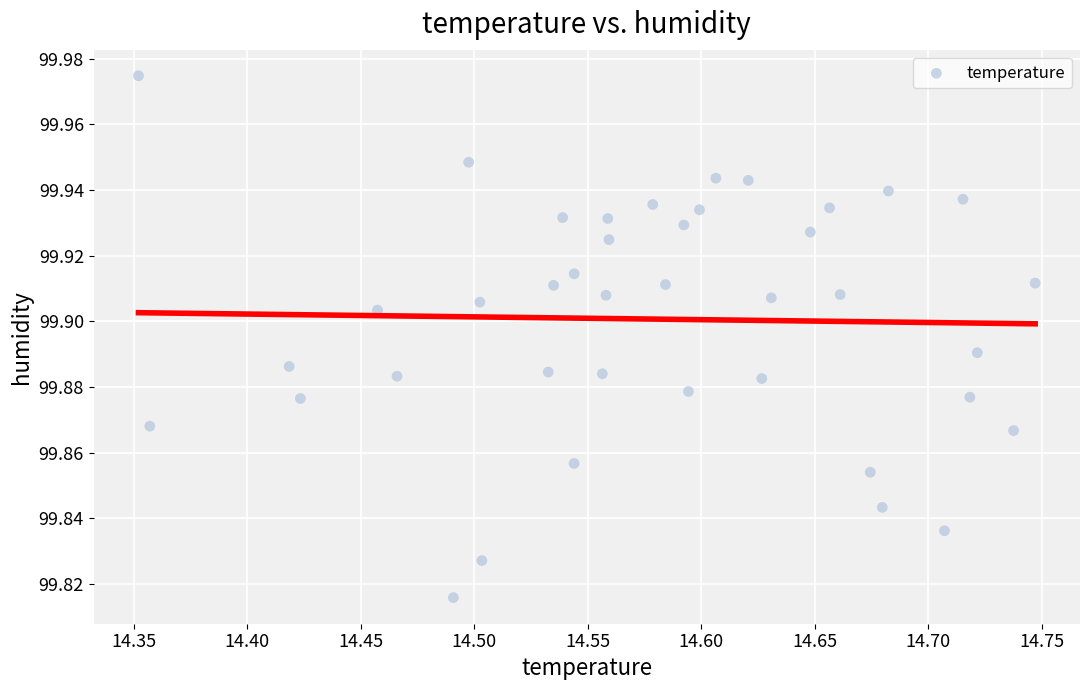

How many data points are displayed?

40